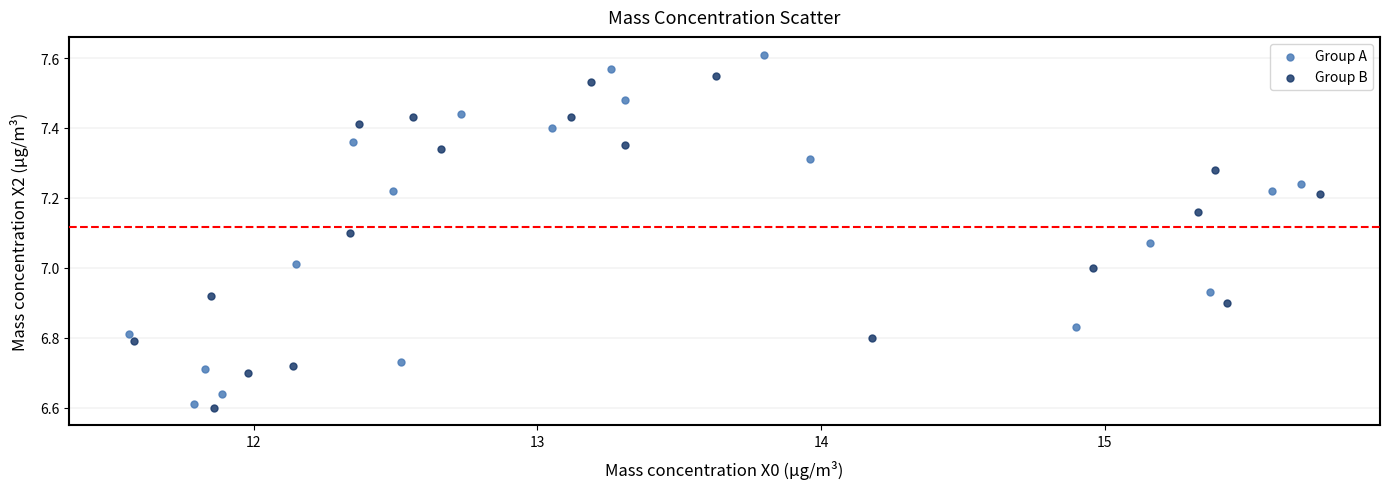

Which series has the widest spread of Y values?

Group A